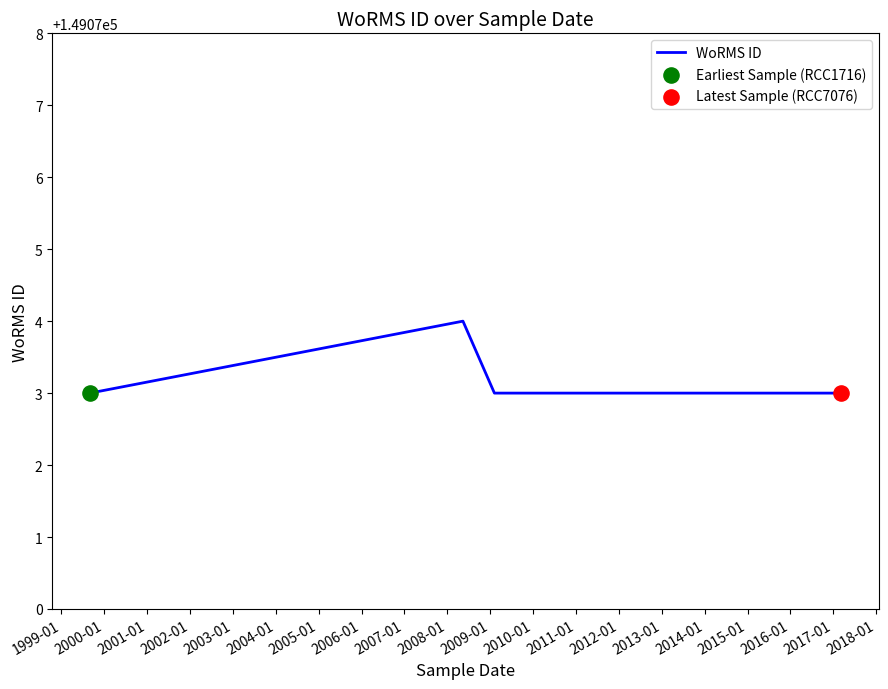

Between 2007-01 and 2002-01, which is larger?

2007-01